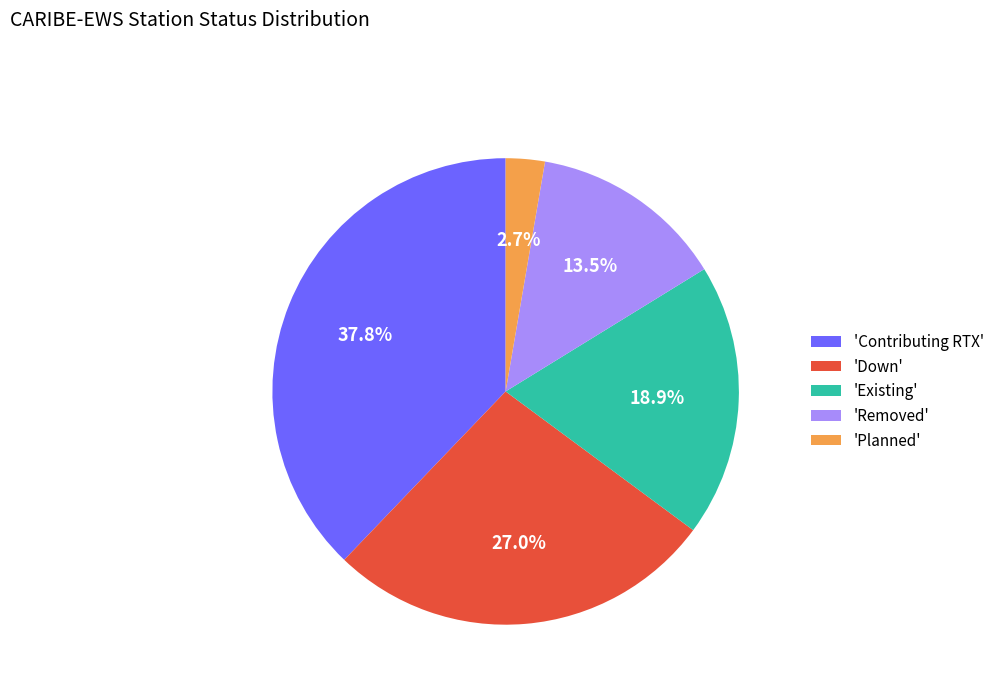

Rank the categories by value from lowest to highest.

'Planned', 'Removed', 'Existing', 'Down', 'Contributing RTX'